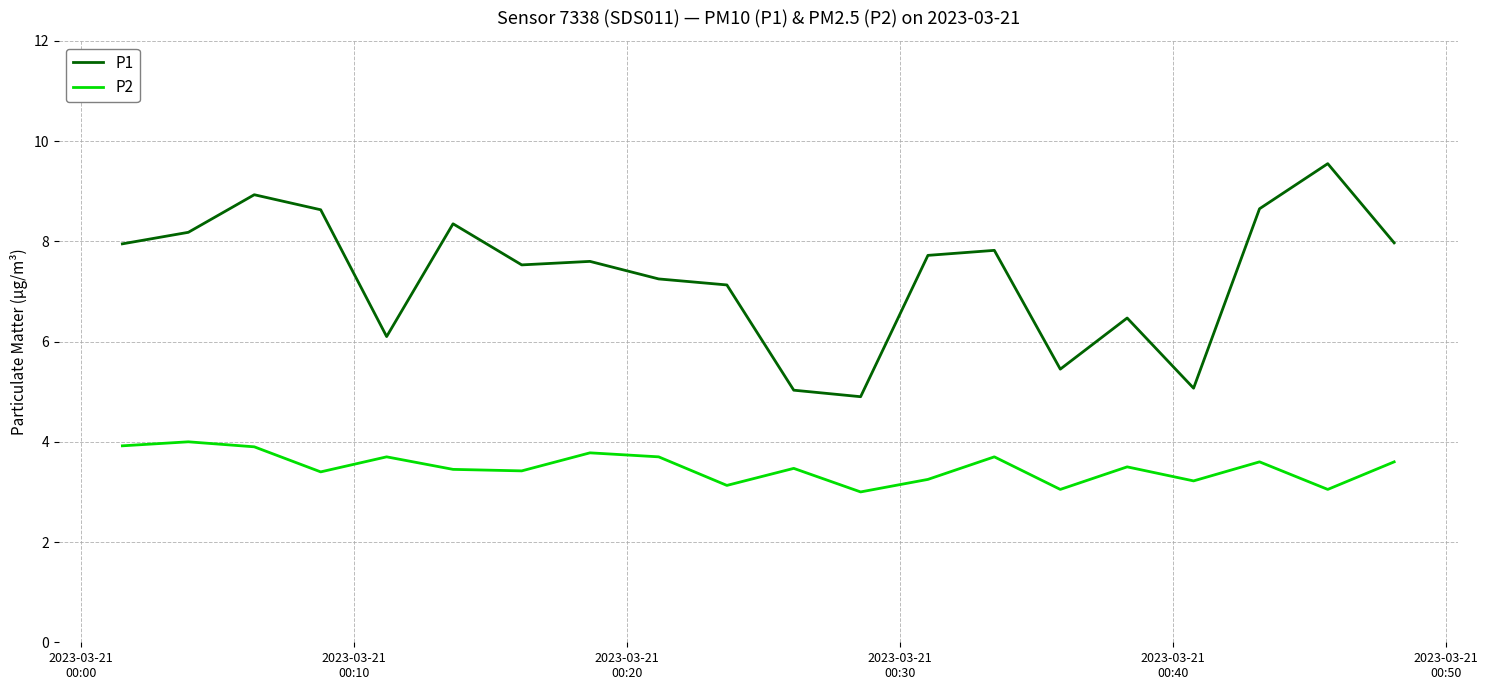

What is the maximum value for P2?

4.0